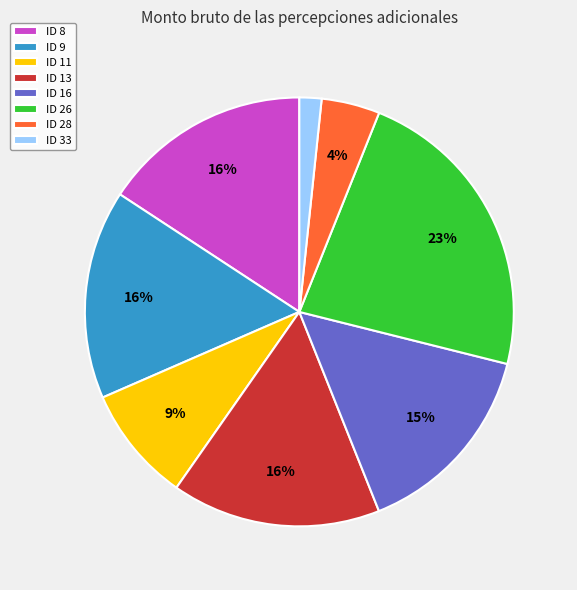

To the nearest percent, what is the difference between the largest and smallest slice percentages?

21%